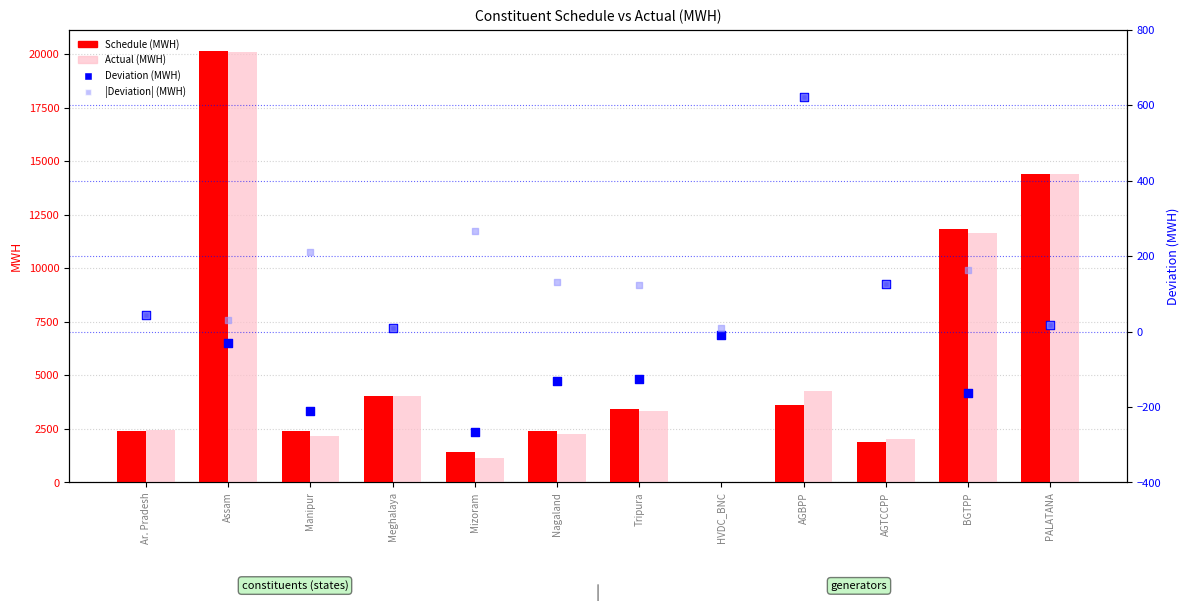

Is the value of Schedule (MWH) at Tripura greater than the value of |Deviation| (MWH) at Tripura?

Yes